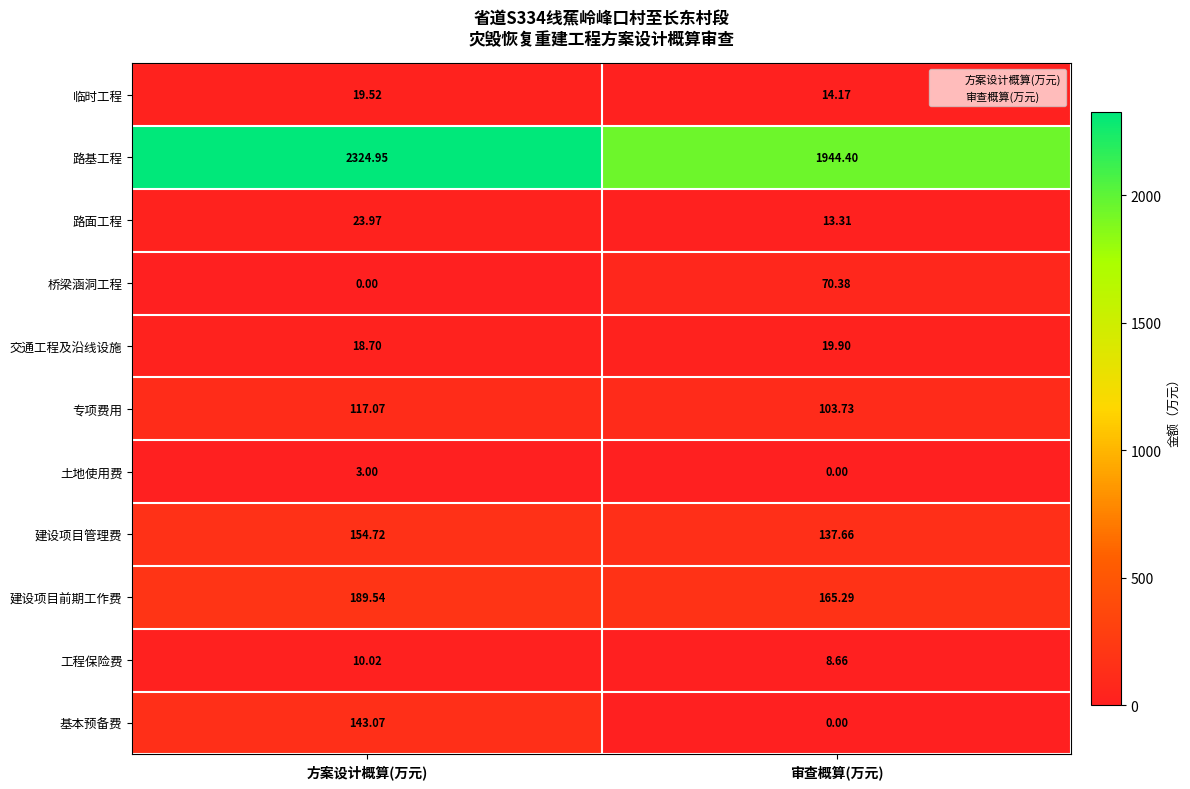

Which series has the largest total across all categories?

路基工程